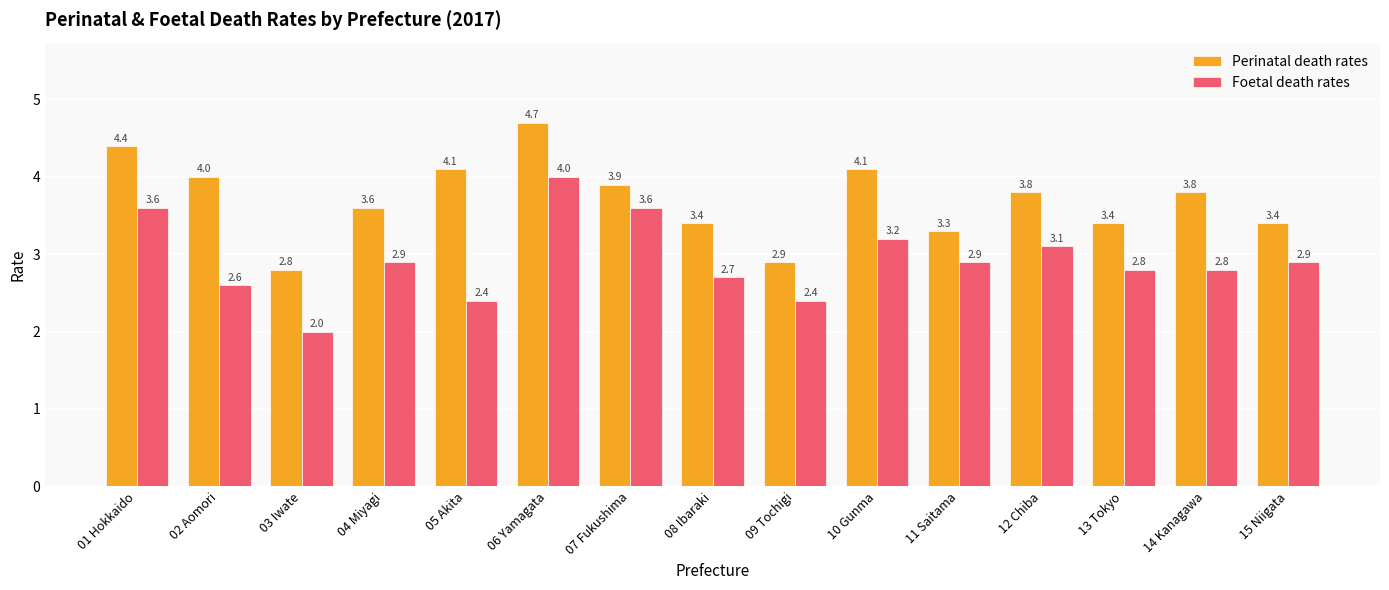

How many values in the Perinatal death rates series are below 3?

2